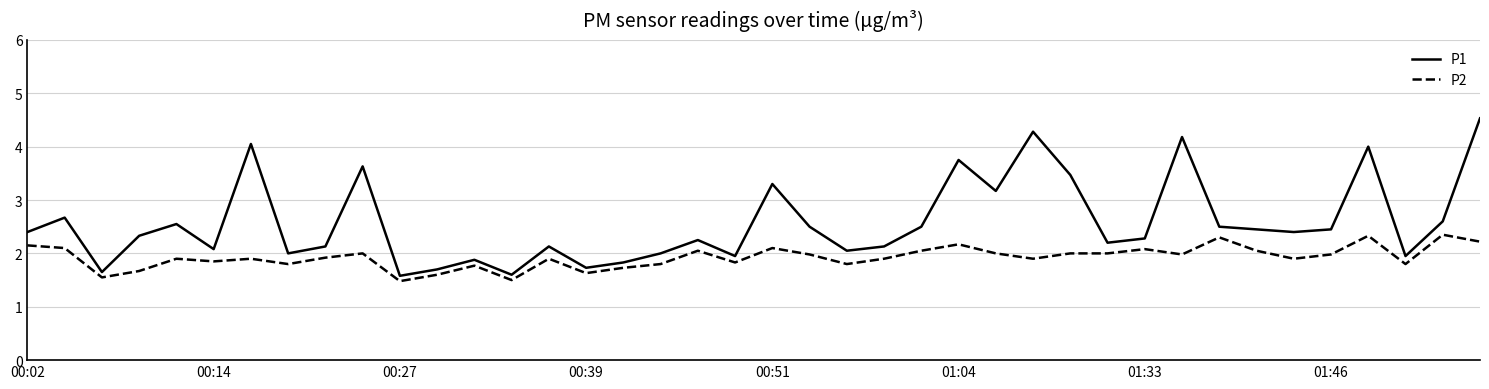

Which series has the largest total across all categories?

P1